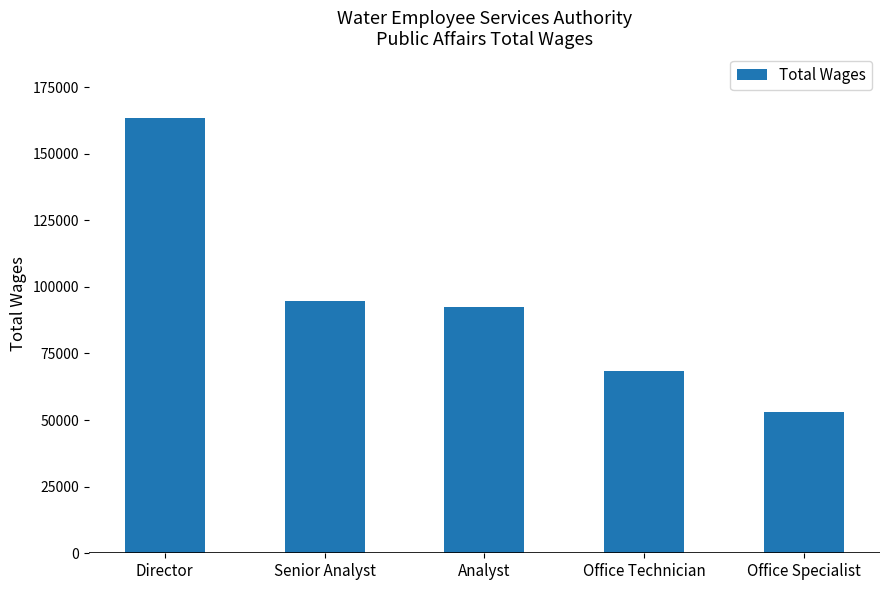

What is the maximum value shown in the chart?

163241